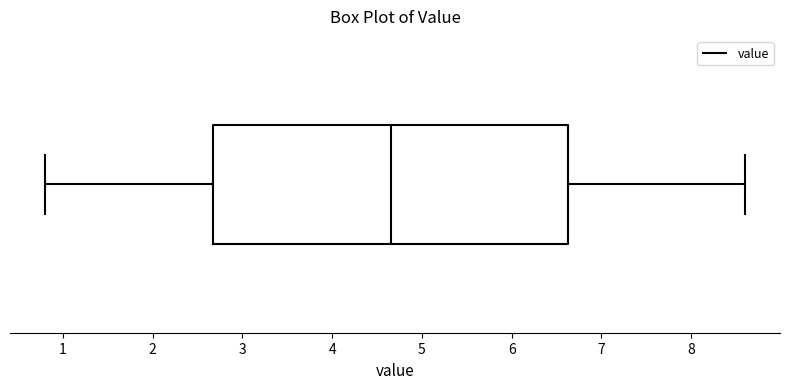

Transcribe this box plot: give where the median line is, the range the box spans, and where the two whiskers end, as read against the x-axis. The values are not printed on the chart, so give them approximately, as read against the axis.

median 4.7, box 2.7 to 6.6, whiskers 0.8 to 8.6